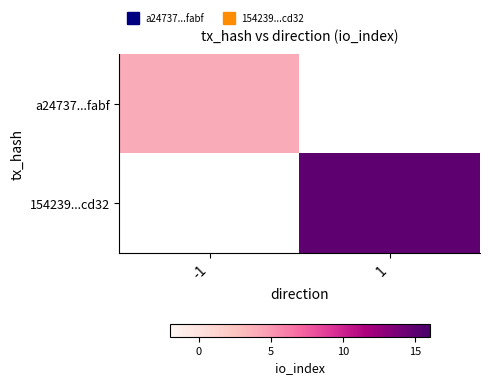

Rank the series by their maximum value, from lowest to highest.

a24737...fabf, 154239...cd32